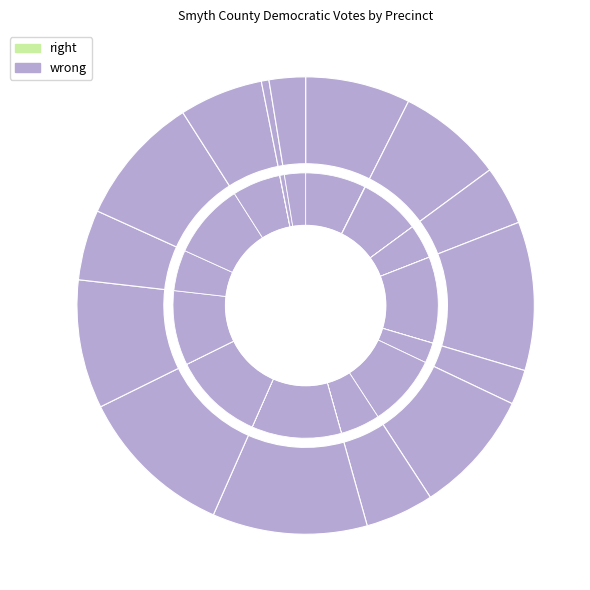

To the nearest percent, what is the average slice percentage?

7%